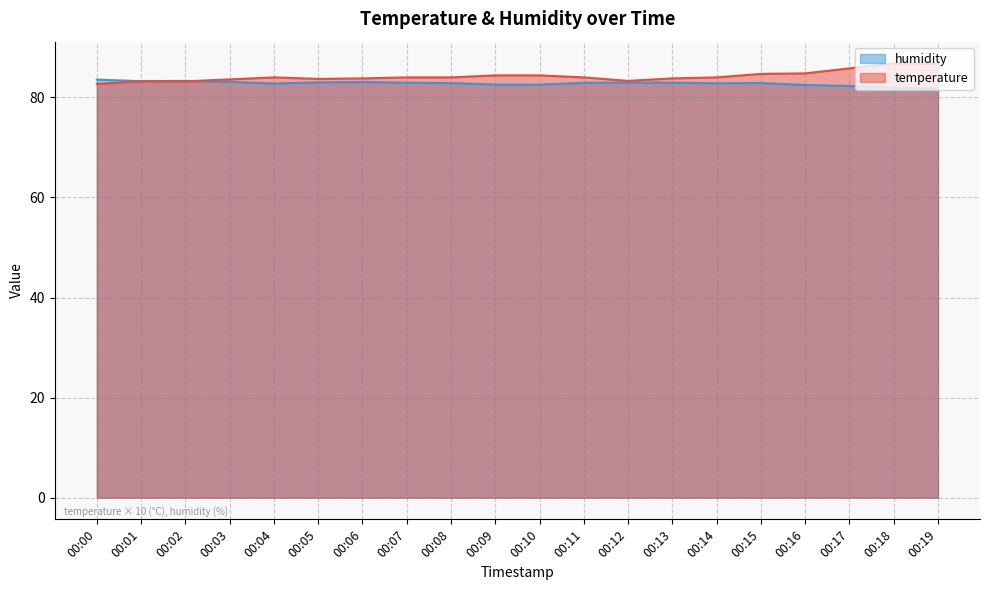

True or false: temperature has a value of 54.2 at 00:00.

False